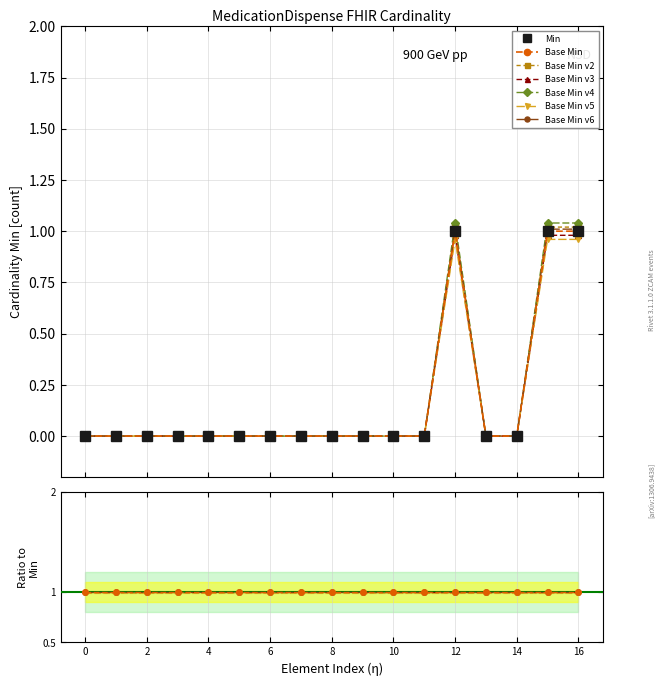

Is the value of Base Min at MedicationDispense.partOf greater than the value of Min at MedicationDispense.implicitRules?

No